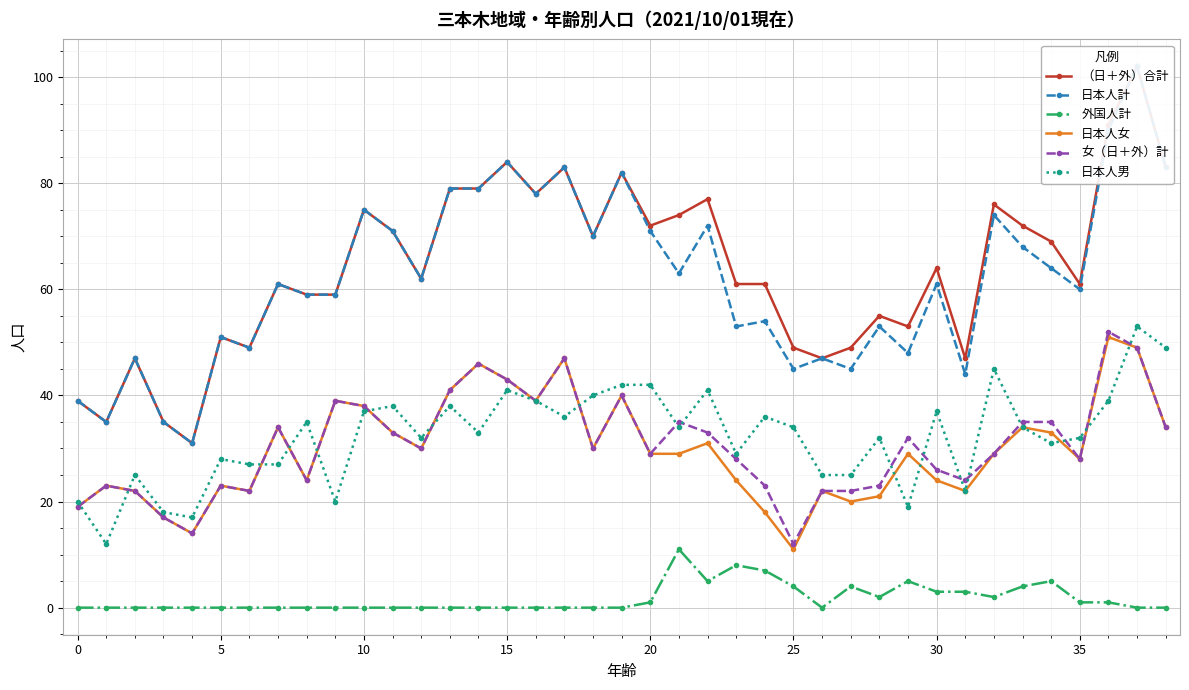

What is the total value across all series at 38?

283.0